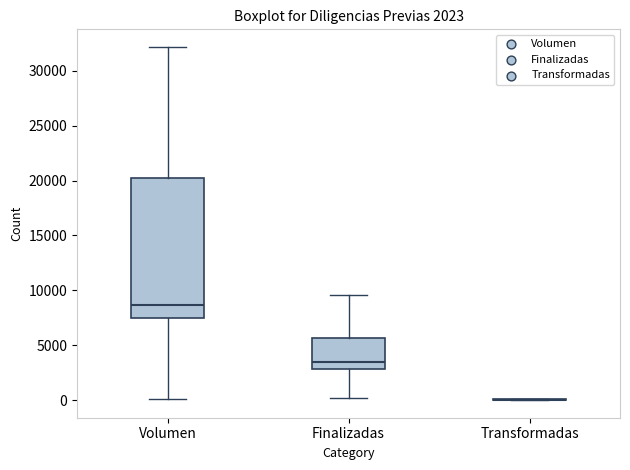

Which box is the tallest, from its lower edge to its upper edge?

Volumen